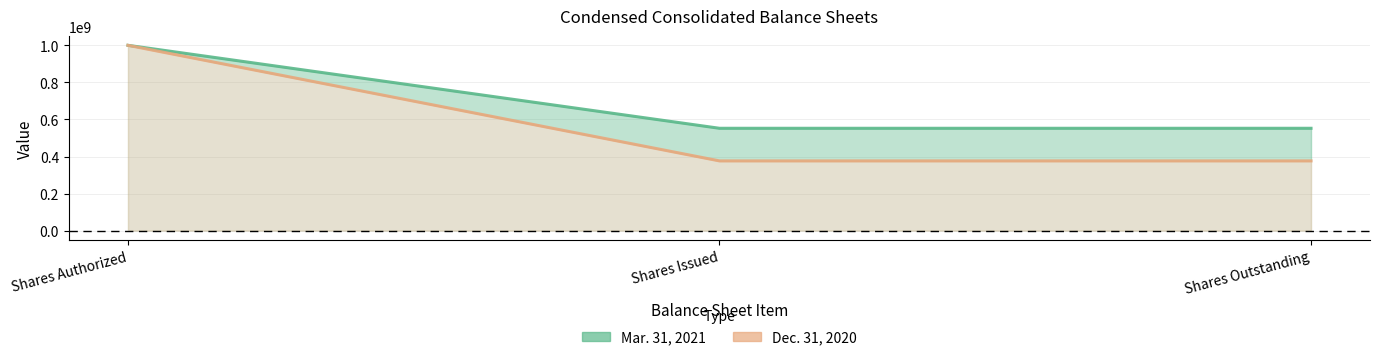

What are all the series names shown in the legend?

Mar. 31, 2021, Dec. 31, 2020